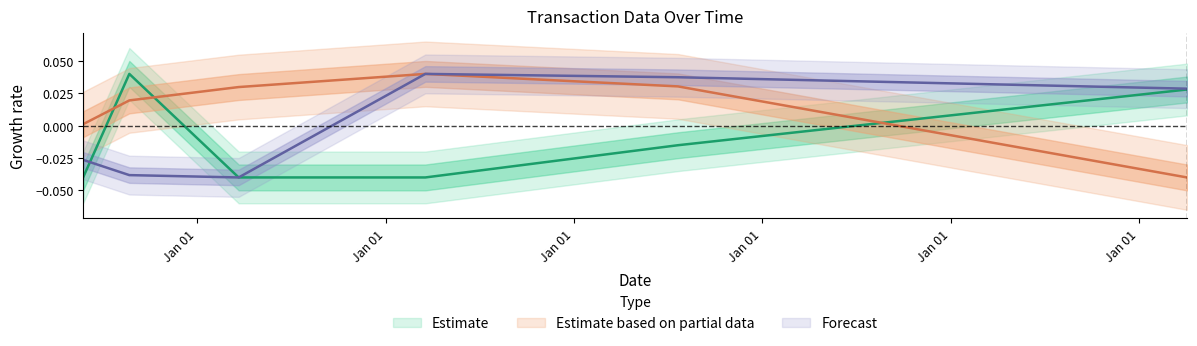

Does the chart have visible grid lines?

No